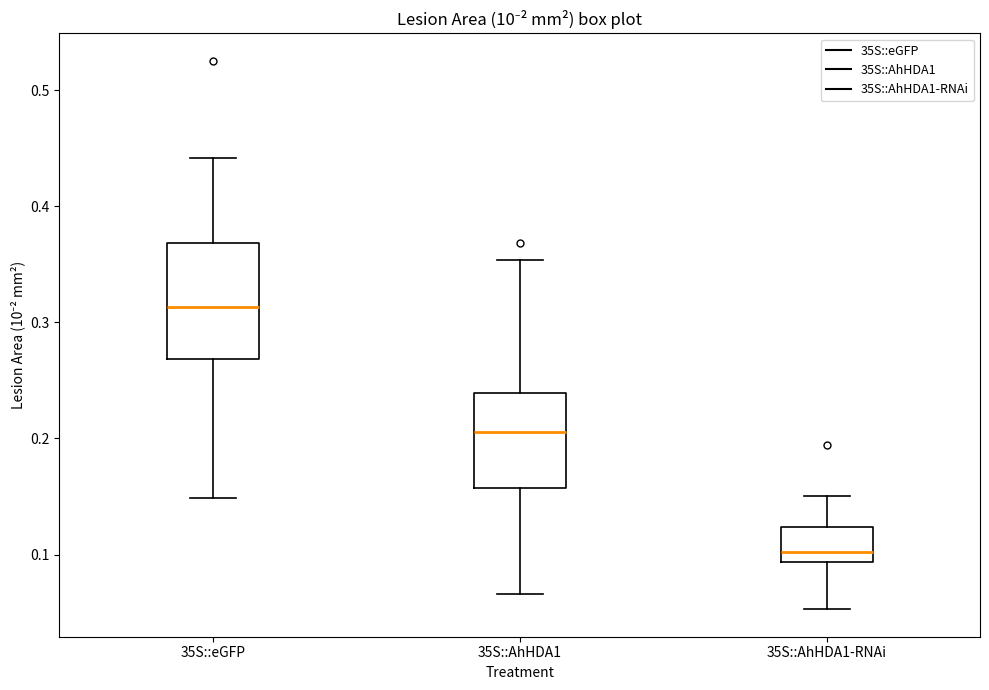

Which box has the lowest median line?

35S::AhHDA1-RNAi